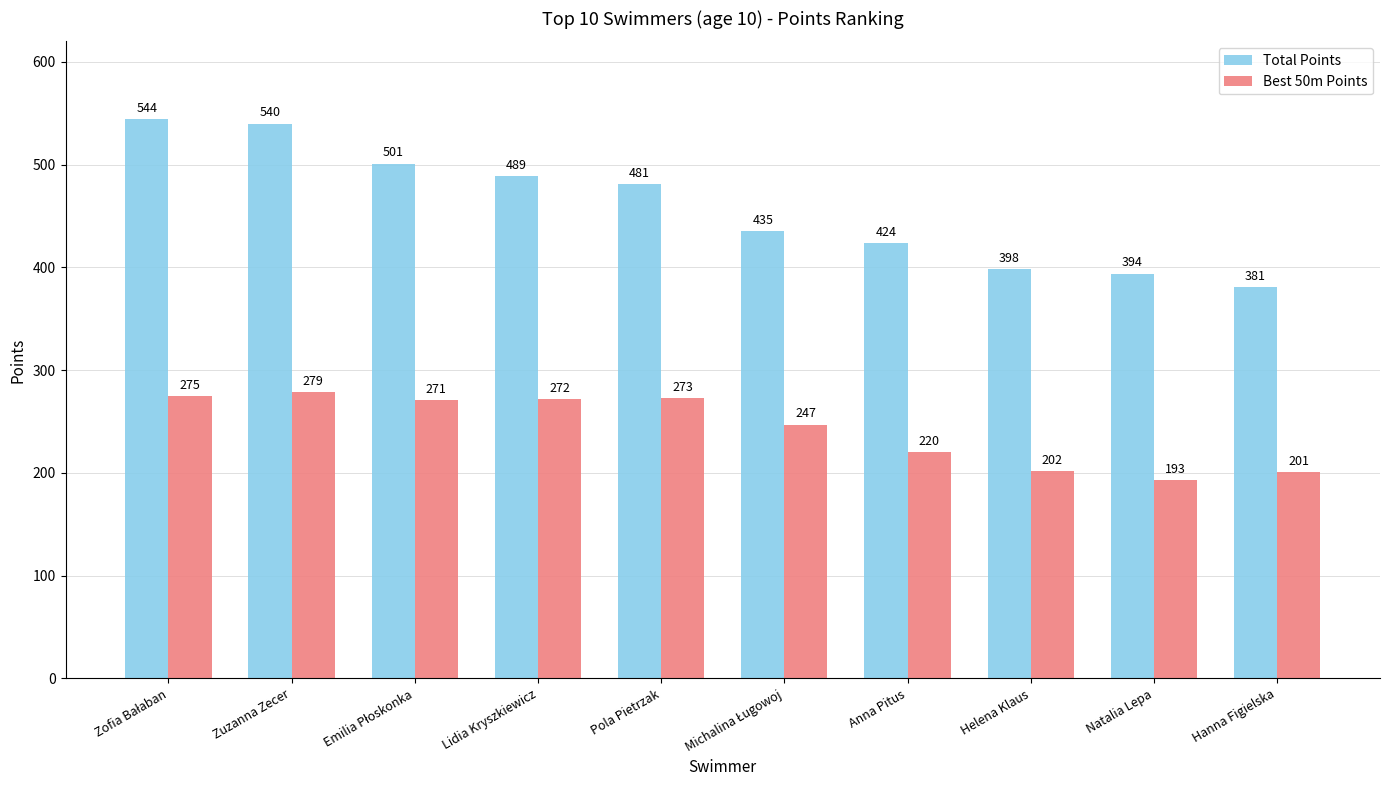

Rank the series by their maximum value, from highest to lowest.

Total Points, Best 50m Points